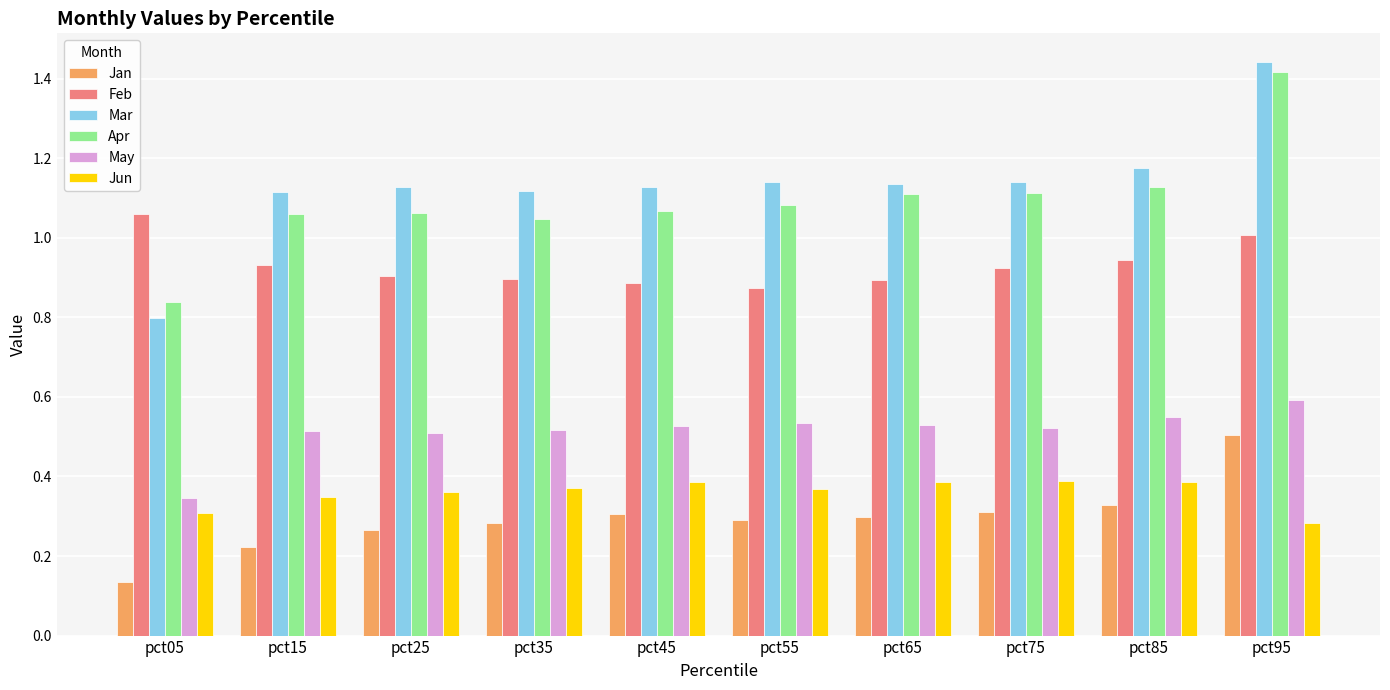

Which series has the largest total across all categories?

Mar